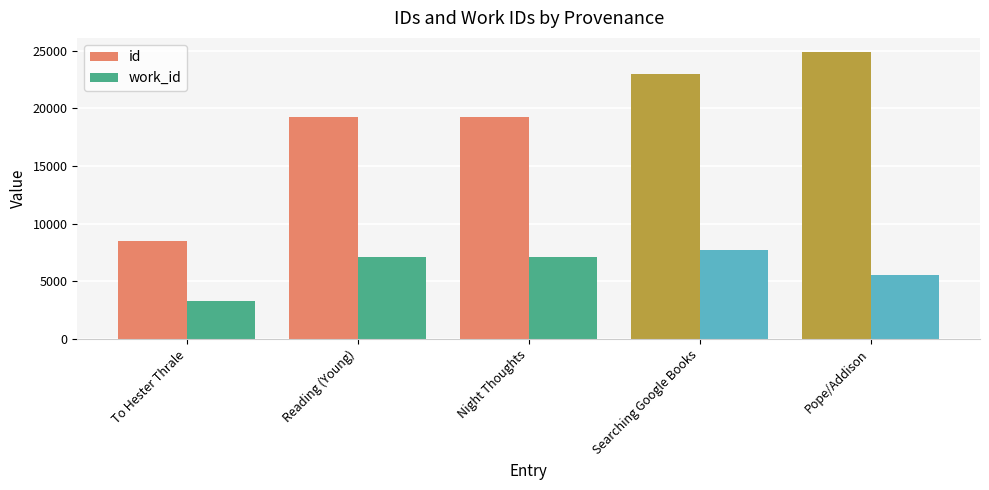

What are all the series names shown in the legend?

id, work_id